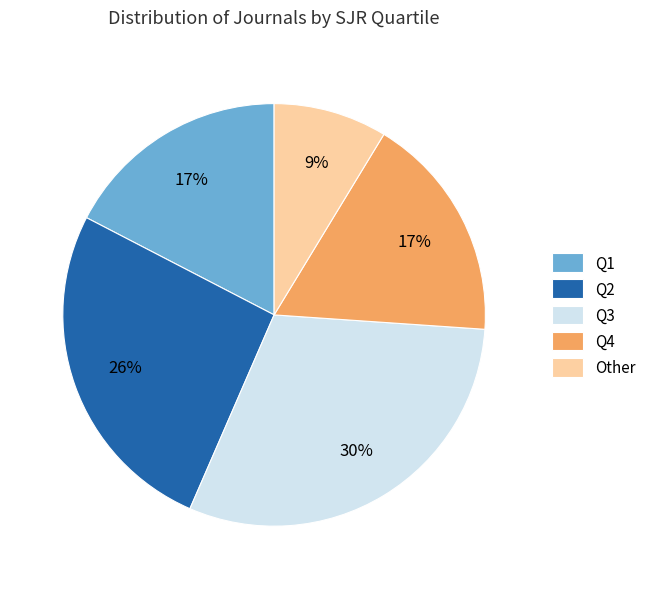

Is there a majority slice in this chart?

No